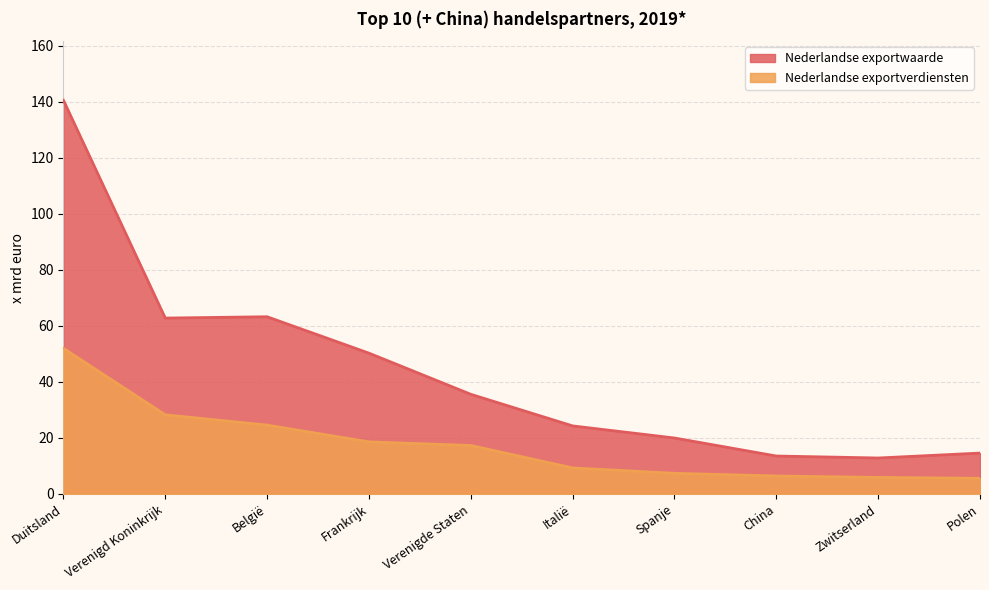

Rank the series by their maximum value, from lowest to highest.

Nederlandse exportverdiensten, Nederlandse exportwaarde